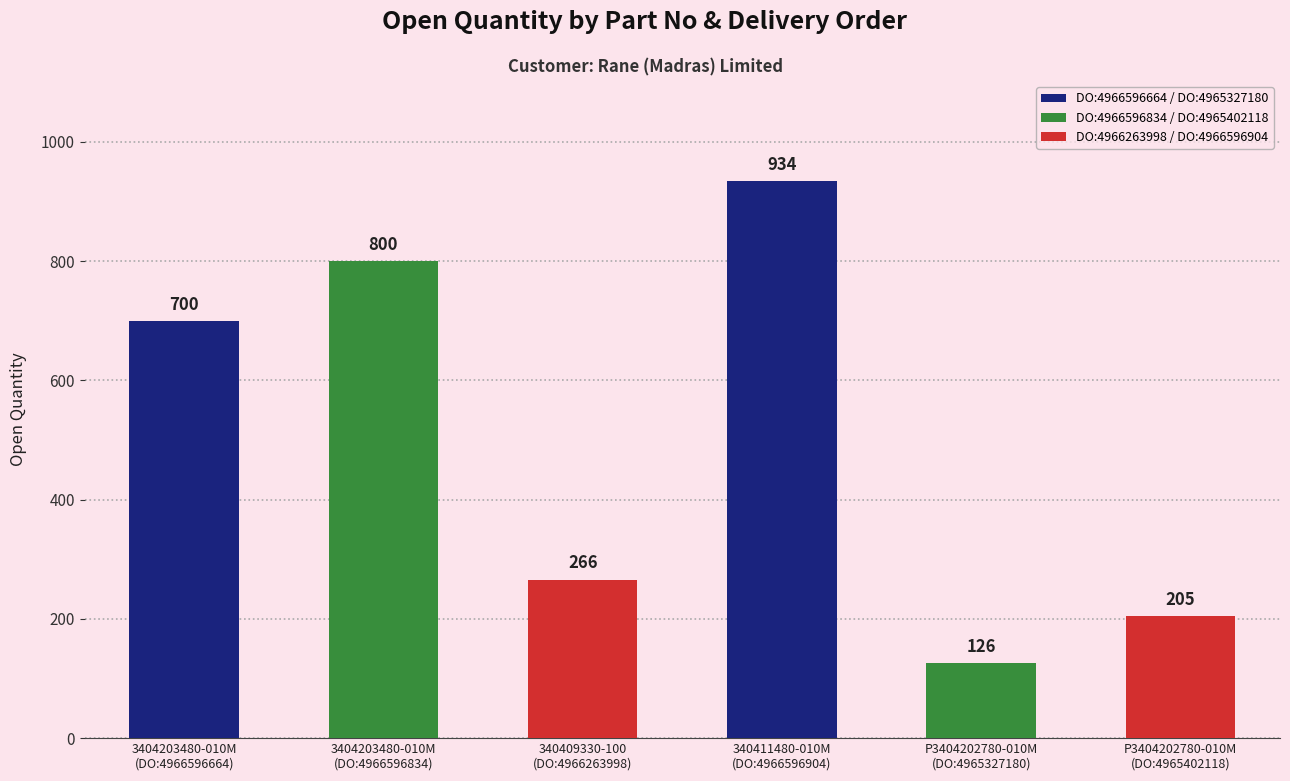

Reading left to right, what are all the values shown in this chart?

3404203480-010M
(DO:4966596664)=700	3404203480-010M
(DO:4966596834)=800	340409330-100
(DO:4966263998)=266	340411480-010M
(DO:4966596904)=934	P3404202780-010M
(DO:4965327180)=126	P3404202780-010M
(DO:4965402118)=205